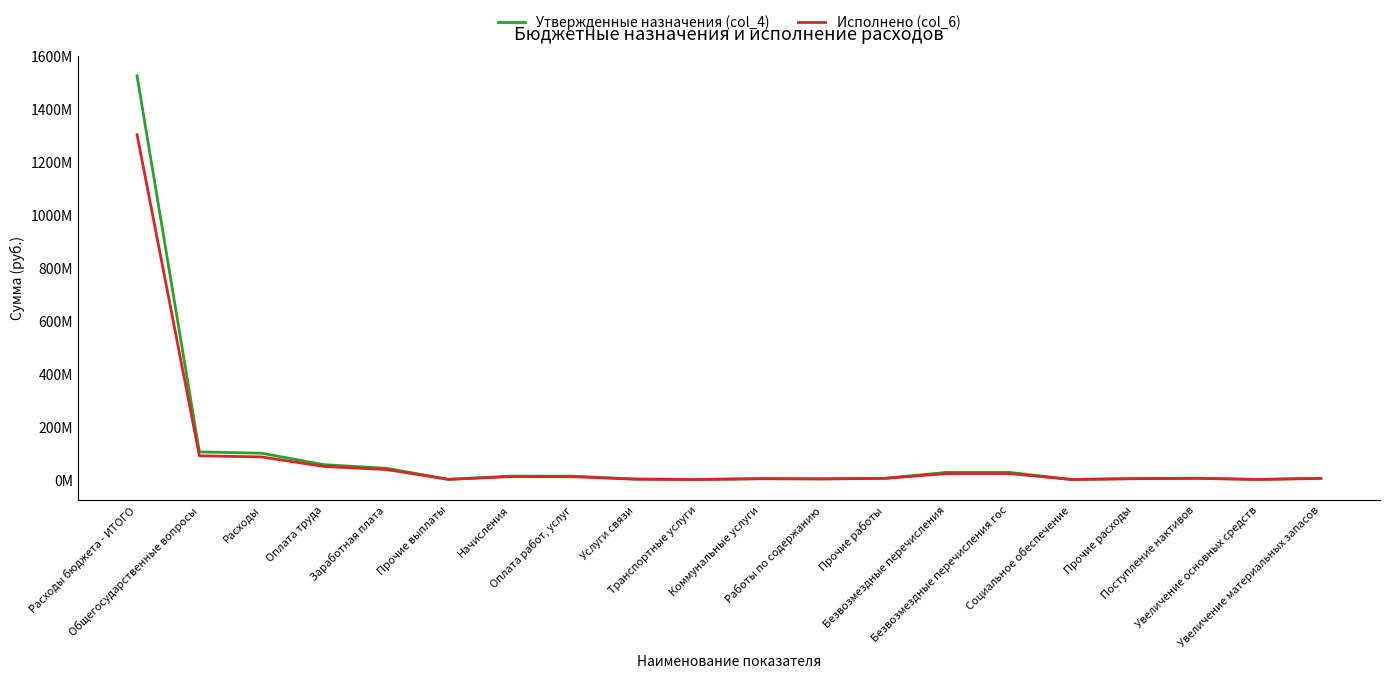

What position from the right is Расходы бюджета - ИТОГО?

20